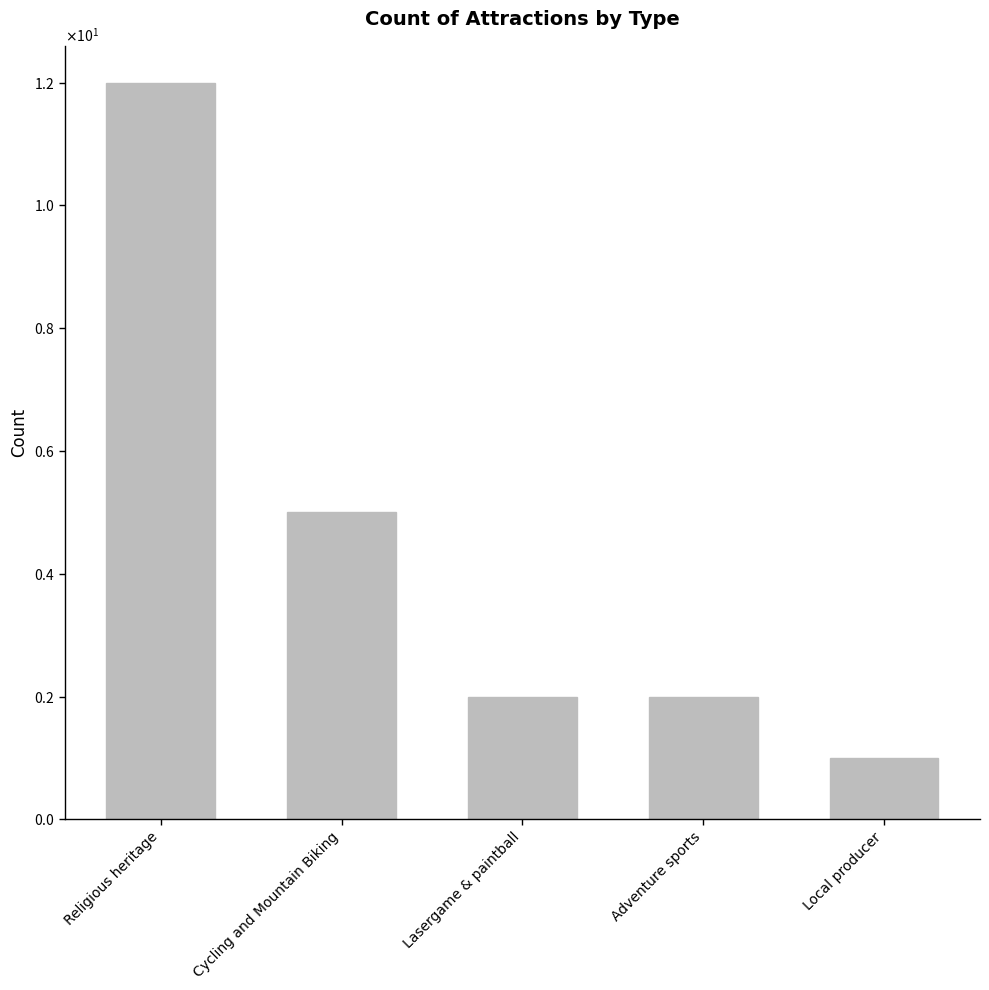

What is the label of the 2nd bar from the left?

Cycling and Mountain Biking